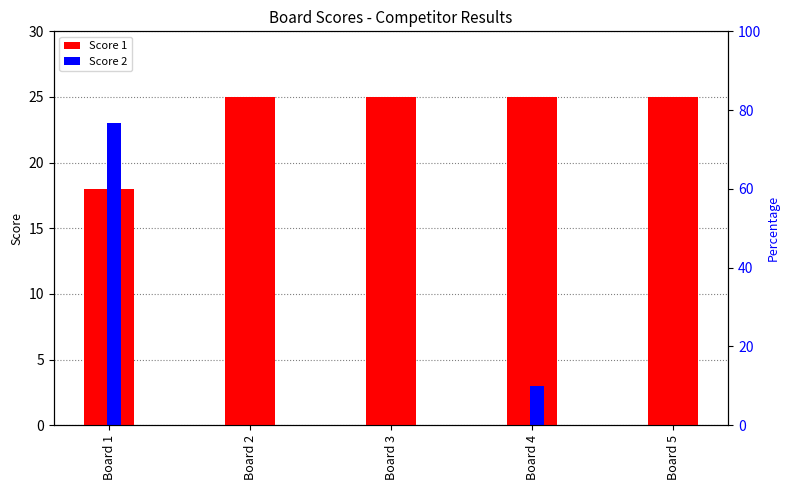

The value of Score 2 at Board 5 is 0. True or false?

True